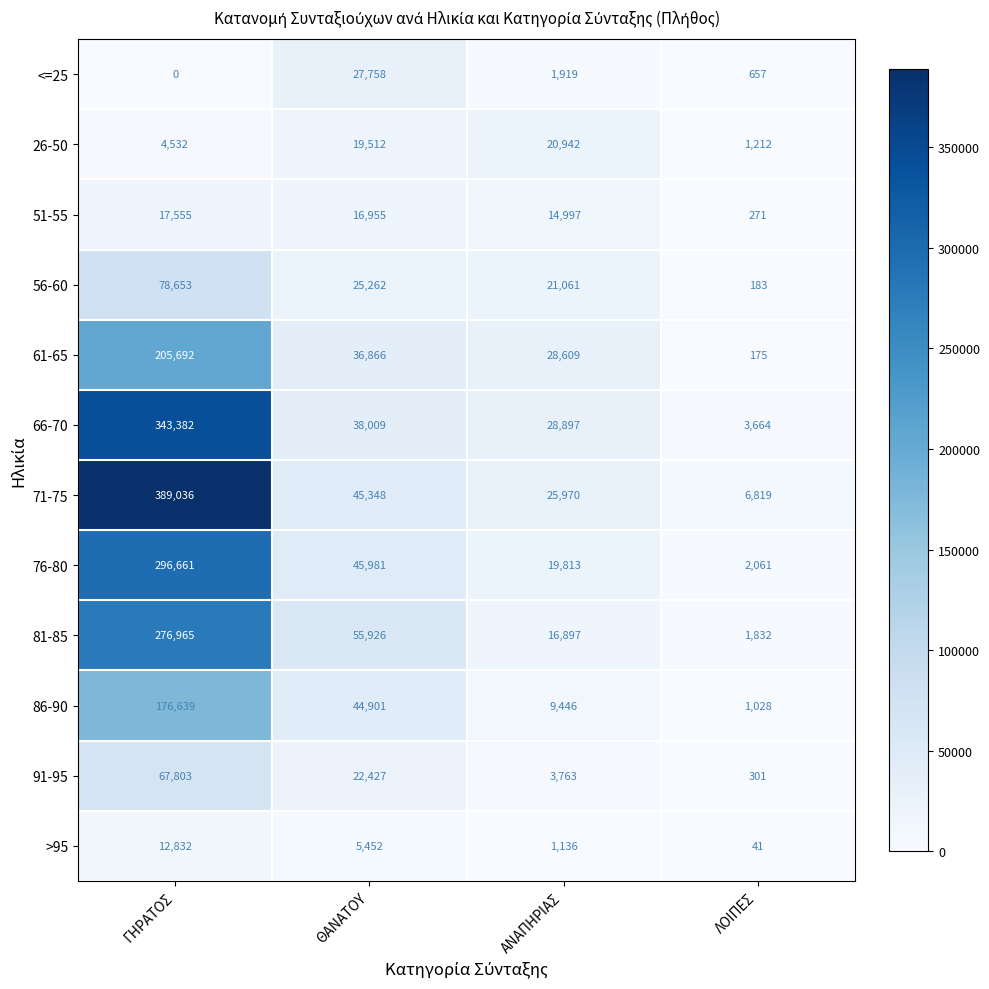

How many distinct data groups are displayed?

12